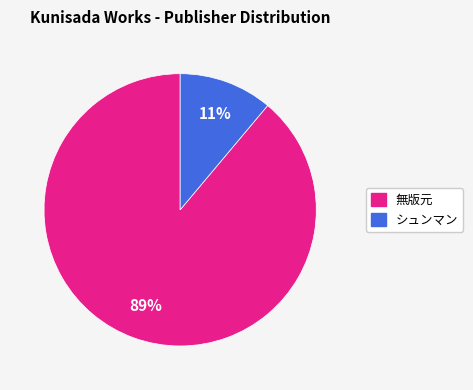

Count the number of slices in the pie.

2